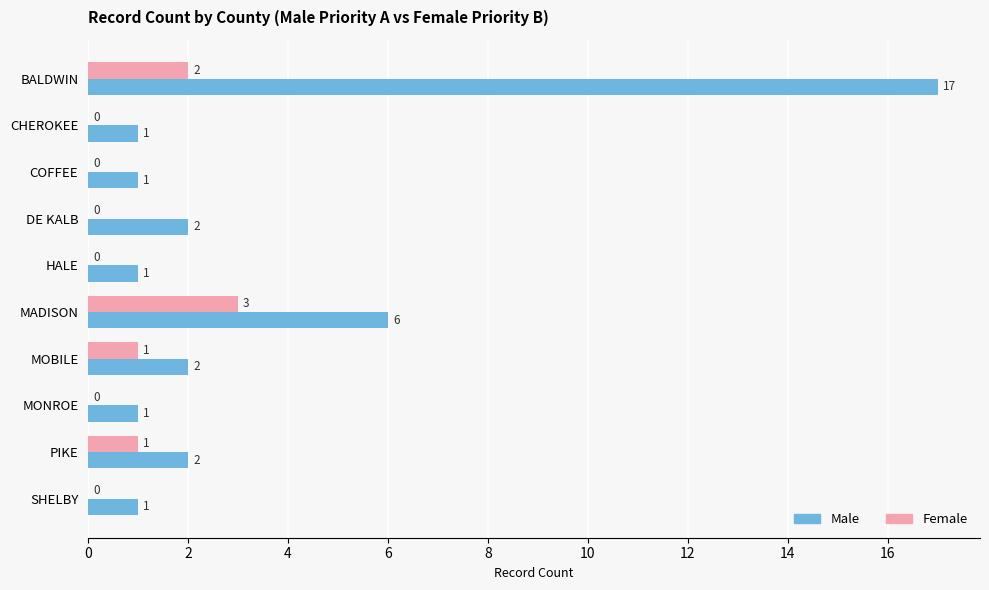

Is it true that Male equals 1 at HALE?

True